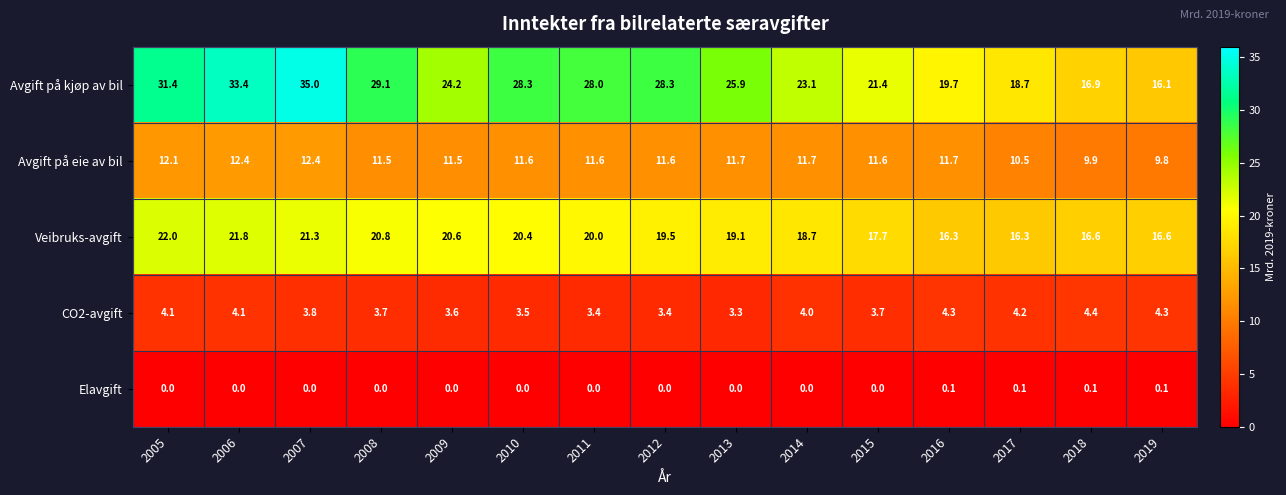

What is the sum of all Elavgift values?

0.4